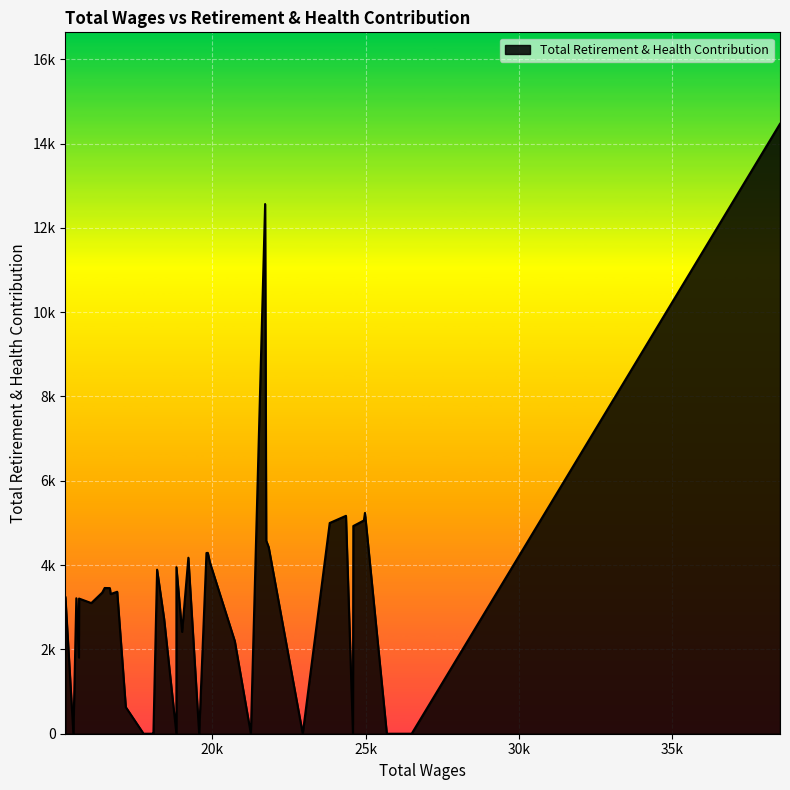

Reading left to right, list all the values displayed in this chart.

38516.0=14468	26503.0=0	25693.0=0	24980.0=5238	24945.0=5059	24600.0=4927	24588.0=0	24360.0=5169	23830.0=4999	22950.0=0	21840.0=4426	21760.0=4580	21723.0=12565	21258.0=0	20735.0=2197	19920.0=4070	19855.0=4290	19810.0=4287	19572.0=0	19220.0=4175	19015.0=2416	18830.0=0	18830.0=3951	18429.0=2728	18200.0=3892	18080.0=0	18038.0=0	17759.0=0	17180.0=631	16899.0=3368	16685.0=3313	16660.0=3454	16490.0=3457	16410.0=3347	16055.0=3099	15656.0=3206	15650.0=1808	15566.0=3213	15470.0=0	15210.0=3239